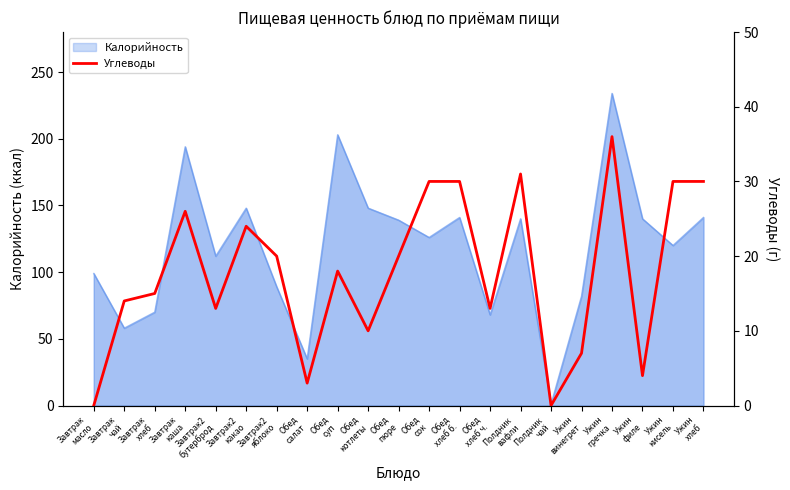

What is the highest value of the Калорийность series?

234